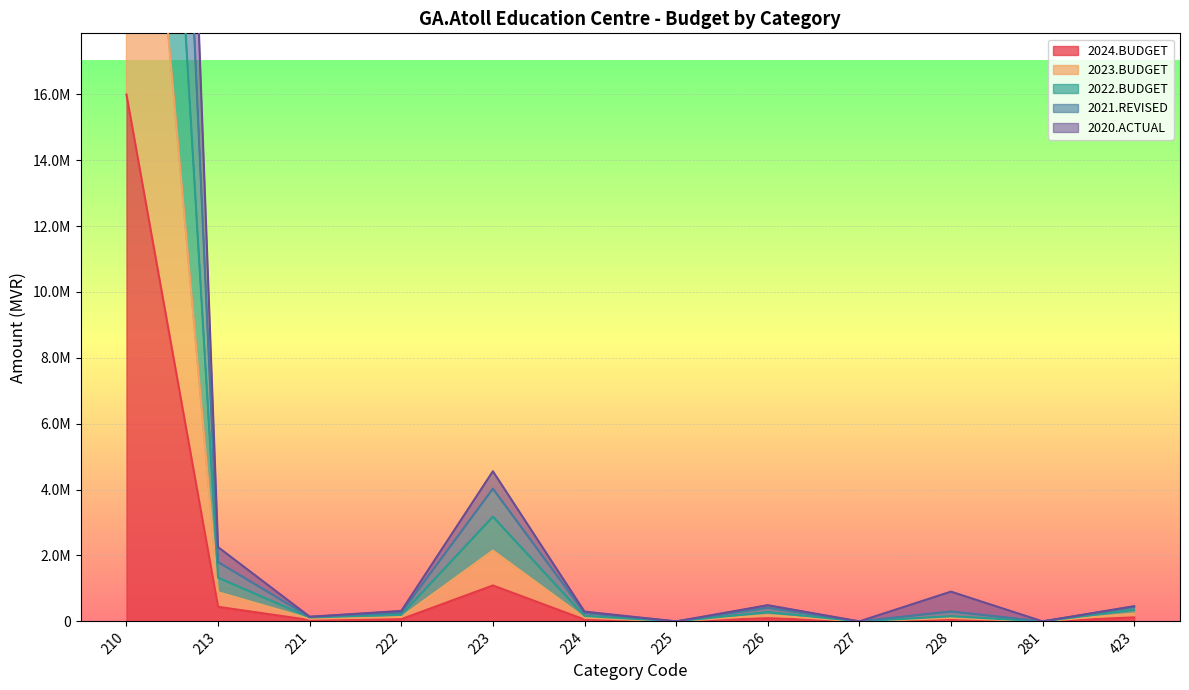

List the series in order of their overall mean, highest first.

2021.REVISED, 2022.BUDGET, 2023.BUDGET, 2020.ACTUAL, 2024.BUDGET